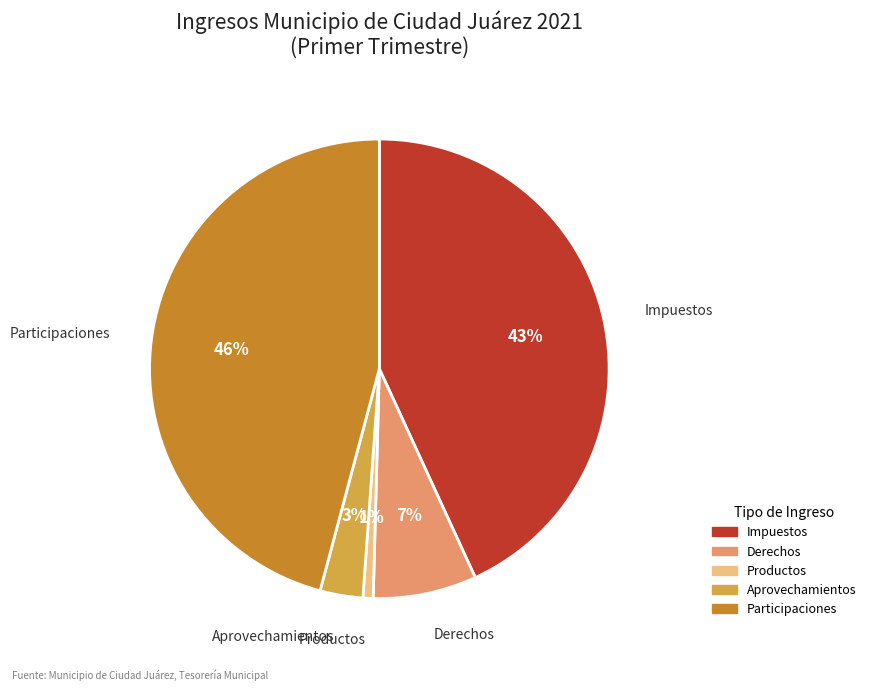

To the nearest percent, what percentage of the pie is Derechos?

7%